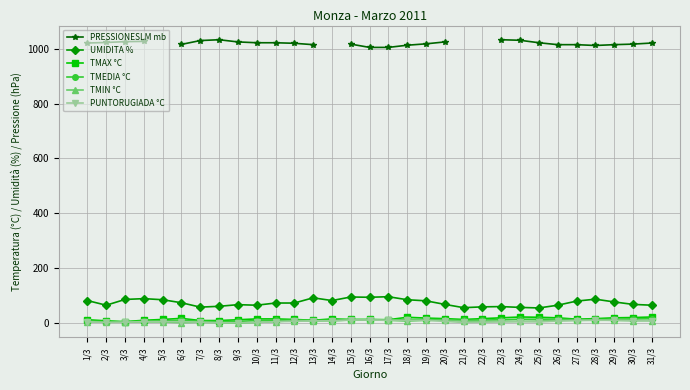

What value does the PRESSIONESLM mb series have at 8/3?

1033.0